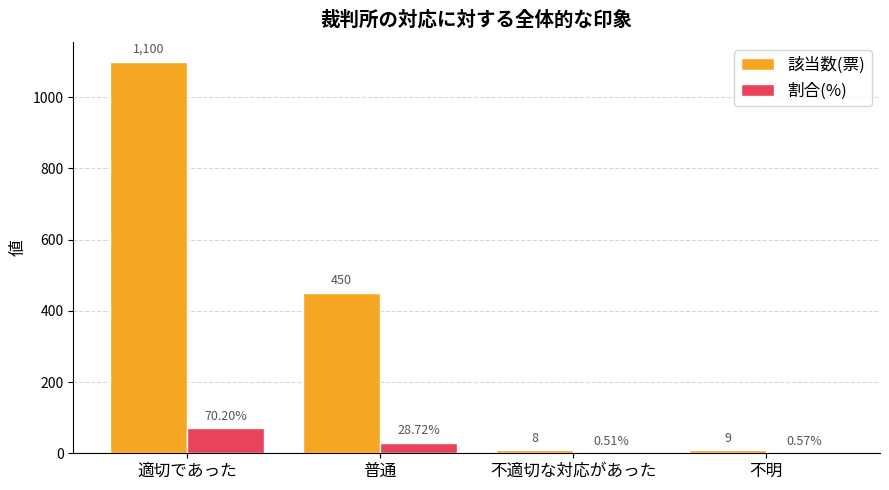

At which label is 割合(%) closest to 35?

普通